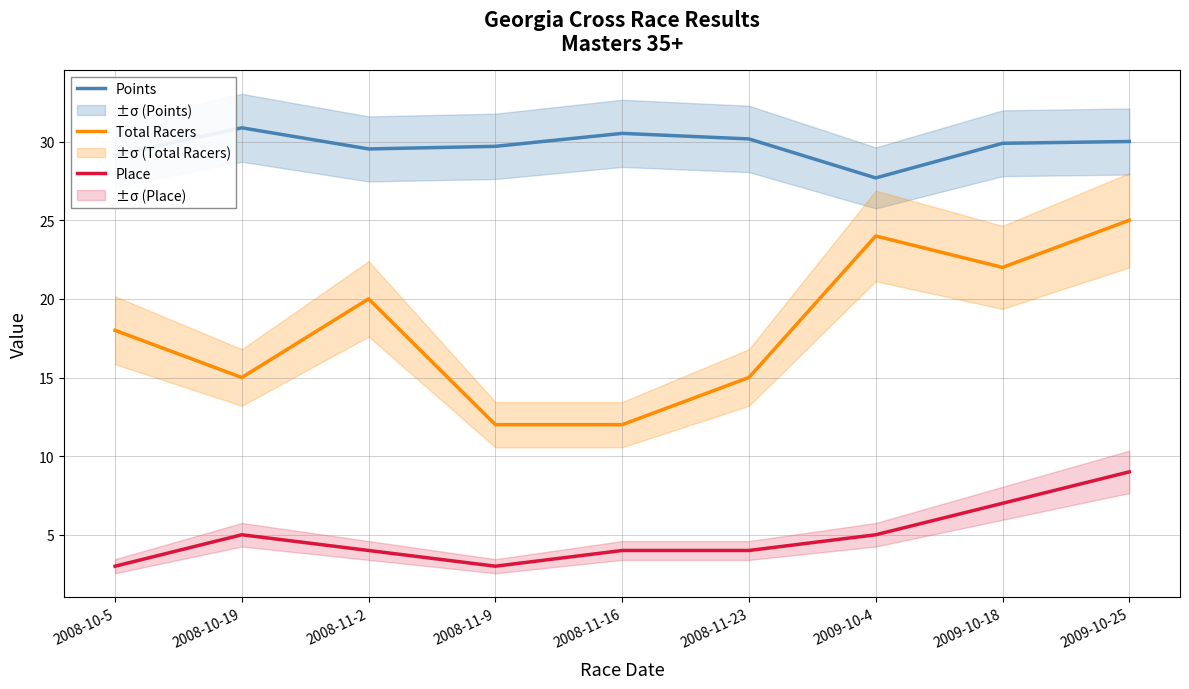

At 2009-10-25, list the series in order from smallest to largest.

Place, Total Racers, Points